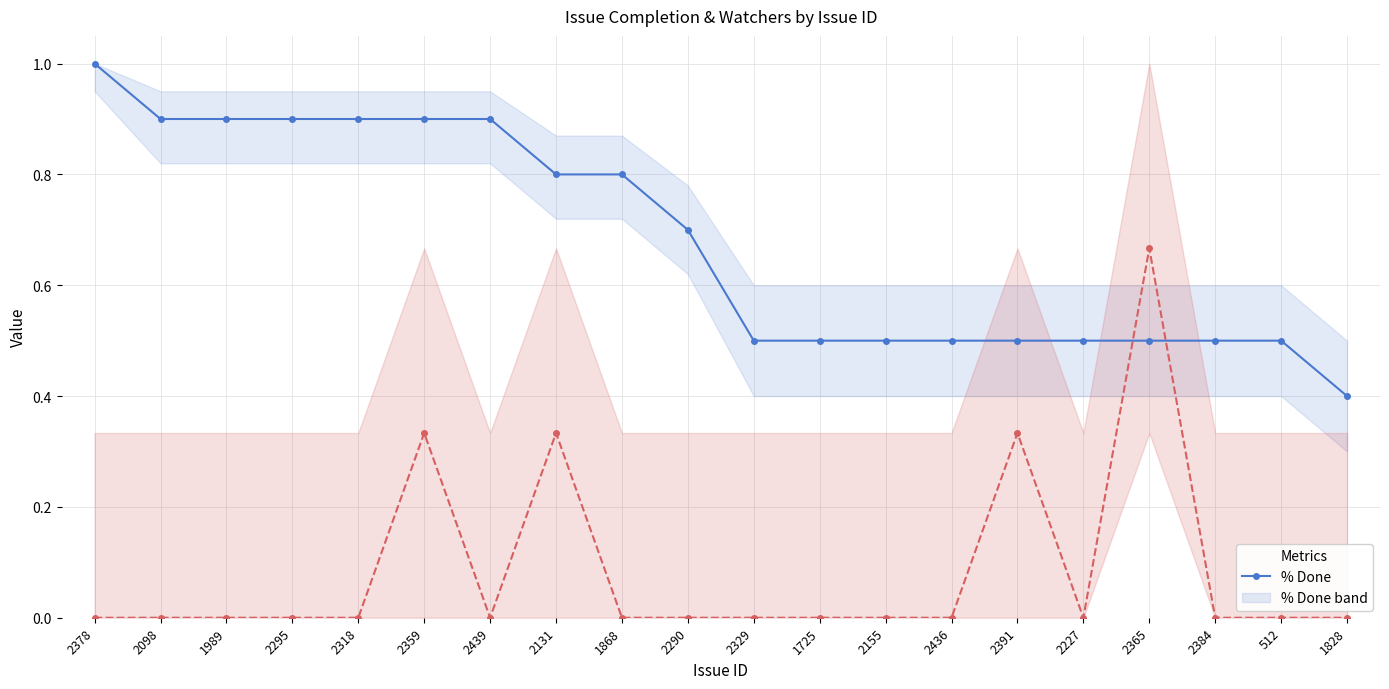

At how many categories does at least one series exceed 0?

20